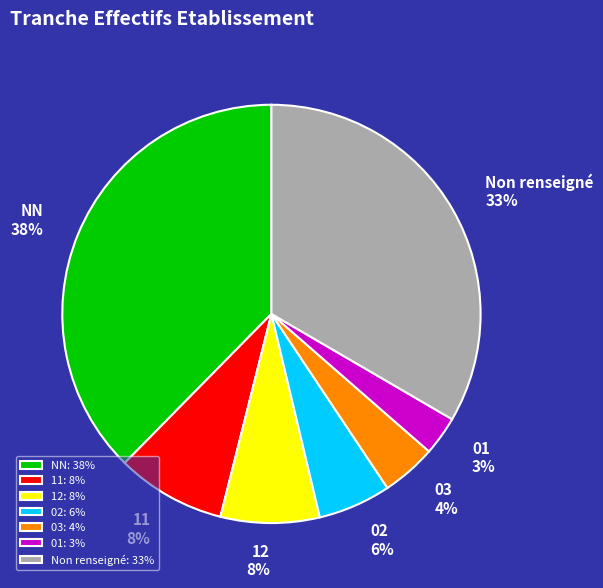

How many slices are in this pie chart?

7